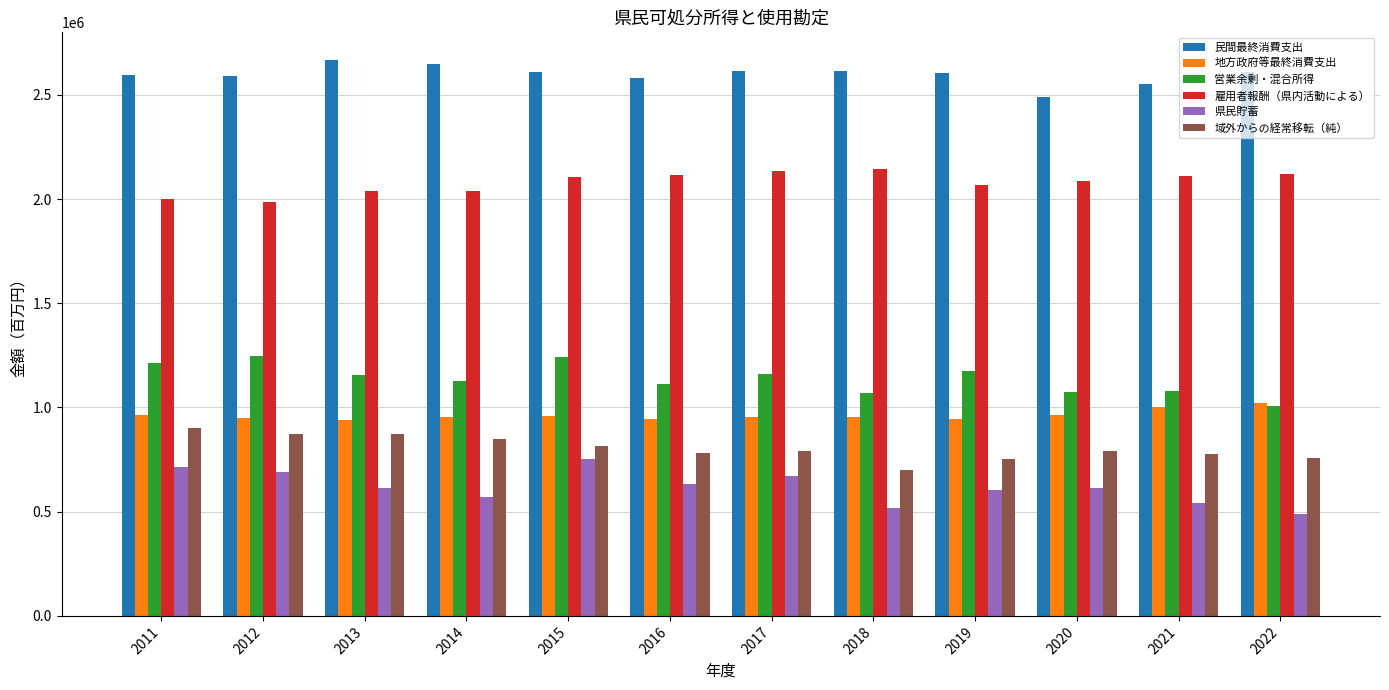

Rank the series at 2017 from highest to lowest value.

民間最終消費支出, 雇用者報酬（県内活動による）, 営業余剰・混合所得, 地方政府等最終消費支出, 域外からの経常移転（純）, 県民貯蓄